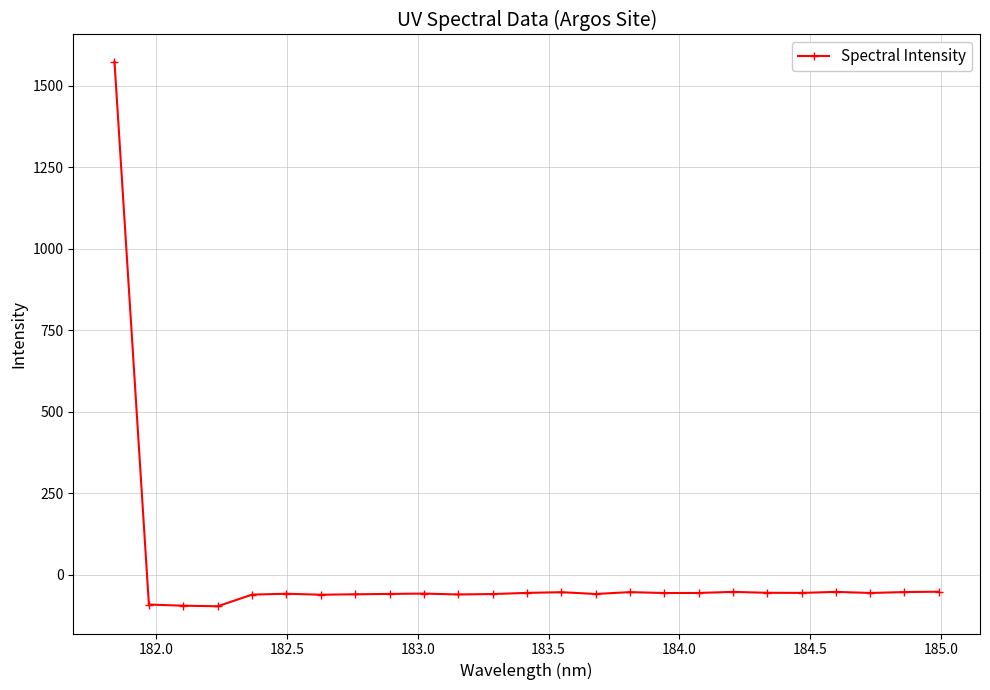

What is the value of the 12th point from the left?

-59.6